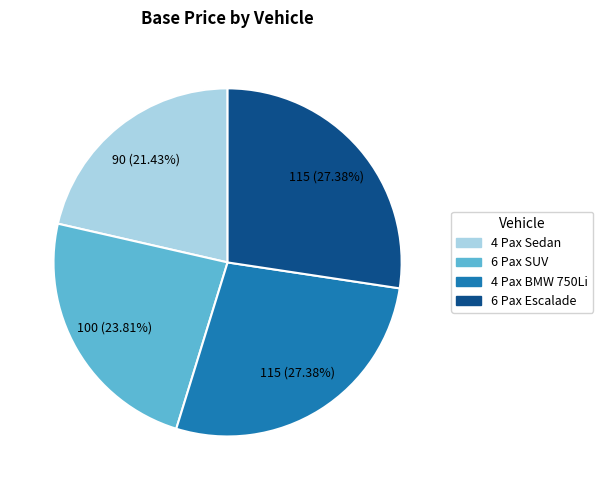

Combined, do 4 Pax BMW 750Li and 6 Pax Escalade account for over 50%?

Yes